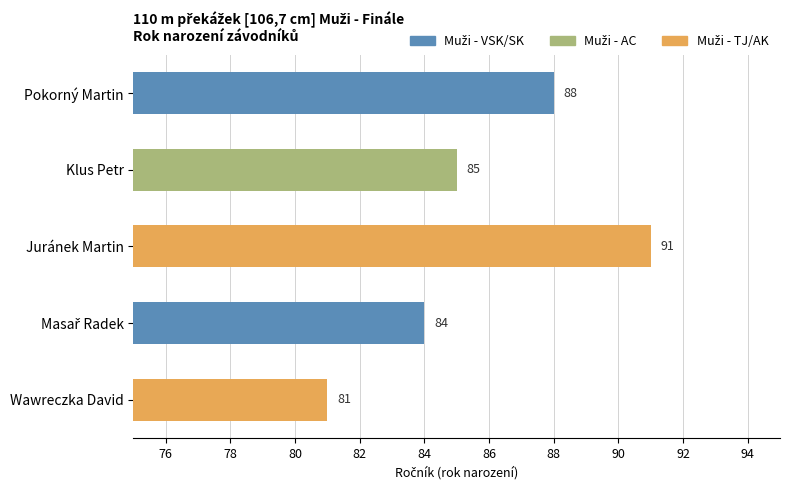

What position from the top is Pokorný Martin?

1